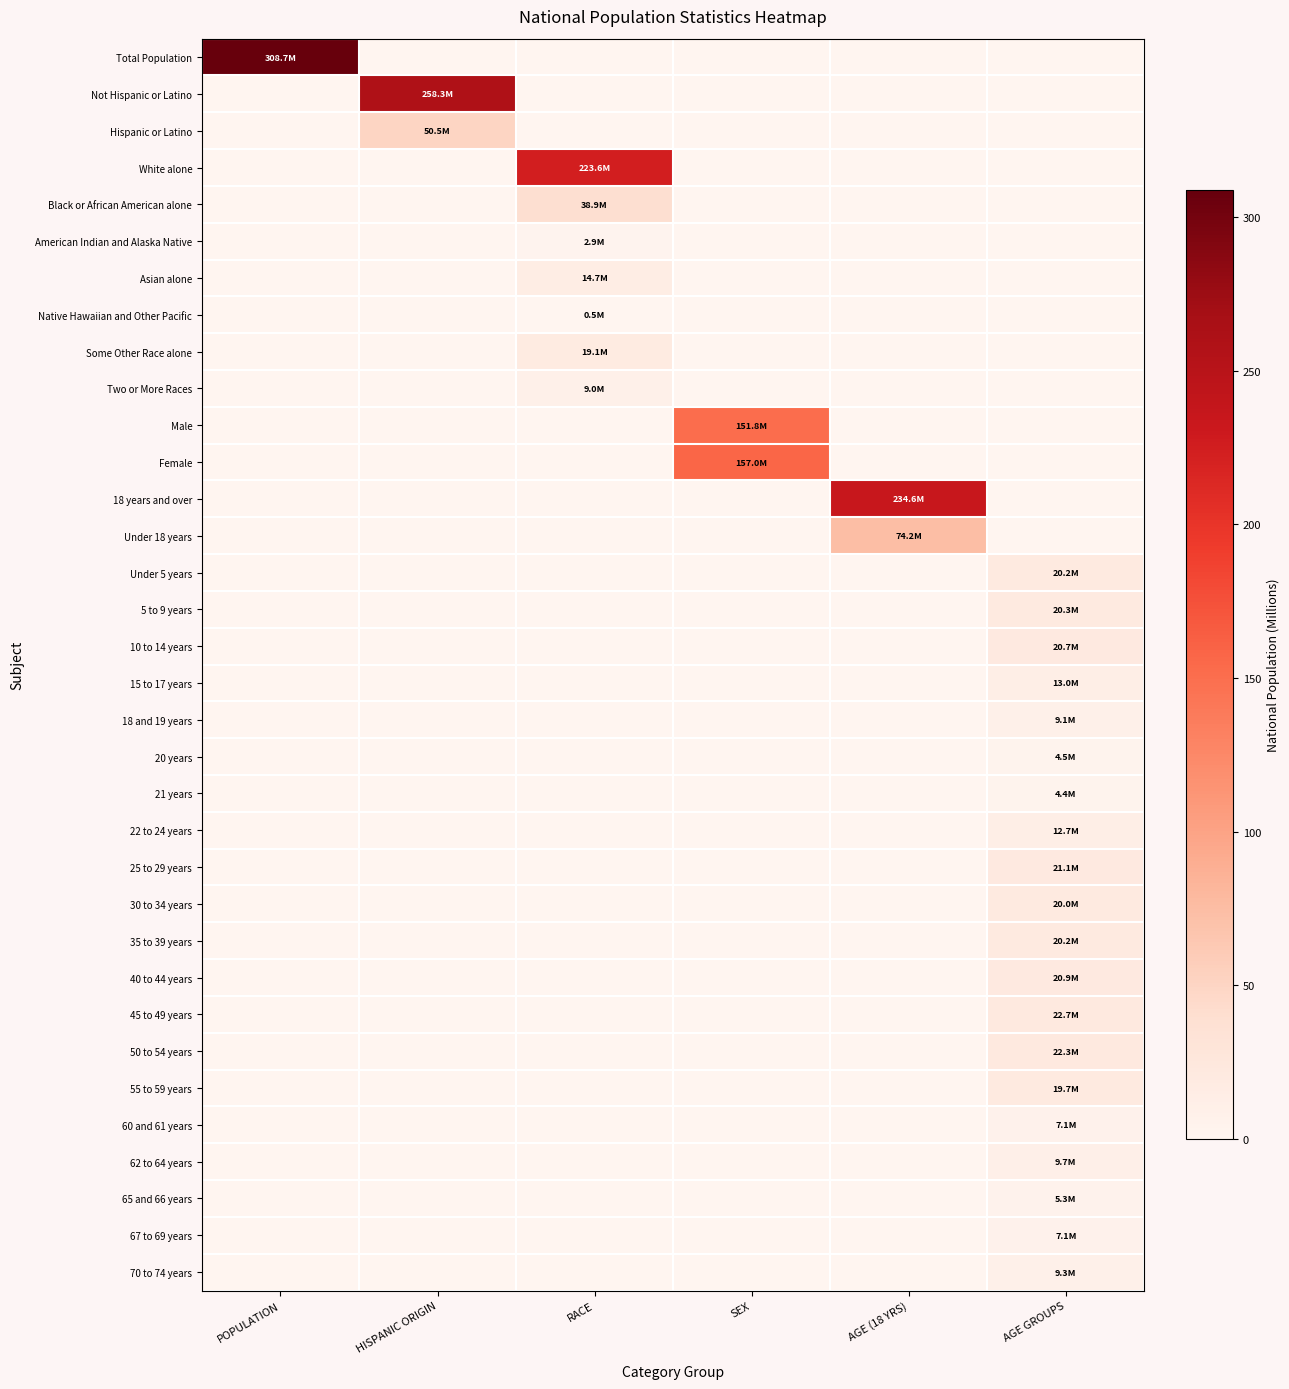

Reading left to right, what are all the values shown in this chart?

Total Population: POPULATION=308.7	HISPANIC ORIGIN=0.0	RACE=0.0	SEX=0.0	AGE (18 YRS)=0.0	AGE GROUPS=0.0
Not Hispanic or Latino: POPULATION=0.0	HISPANIC ORIGIN=258.3	RACE=0.0	SEX=0.0	AGE (18 YRS)=0.0	AGE GROUPS=0.0
Hispanic or Latino: POPULATION=0.0	HISPANIC ORIGIN=50.5	RACE=0.0	SEX=0.0	AGE (18 YRS)=0.0	AGE GROUPS=0.0
White alone: POPULATION=0.0	HISPANIC ORIGIN=0.0	RACE=223.6	SEX=0.0	AGE (18 YRS)=0.0	AGE GROUPS=0.0
Black or African American alone: POPULATION=0.0	HISPANIC ORIGIN=0.0	RACE=38.9	SEX=0.0	AGE (18 YRS)=0.0	AGE GROUPS=0.0
American Indian and Alaska Native: POPULATION=0.0	HISPANIC ORIGIN=0.0	RACE=2.9	SEX=0.0	AGE (18 YRS)=0.0	AGE GROUPS=0.0
Asian alone: POPULATION=0.0	HISPANIC ORIGIN=0.0	RACE=14.7	SEX=0.0	AGE (18 YRS)=0.0	AGE GROUPS=0.0
Native Hawaiian and Other Pacific: POPULATION=0.0	HISPANIC ORIGIN=0.0	RACE=0.5	SEX=0.0	AGE (18 YRS)=0.0	AGE GROUPS=0.0
Some Other Race alone: POPULATION=0.0	HISPANIC ORIGIN=0.0	RACE=19.1	SEX=0.0	AGE (18 YRS)=0.0	AGE GROUPS=0.0
Two or More Races: POPULATION=0.0	HISPANIC ORIGIN=0.0	RACE=9.0	SEX=0.0	AGE (18 YRS)=0.0	AGE GROUPS=0.0
Male: POPULATION=0.0	HISPANIC ORIGIN=0.0	RACE=0.0	SEX=151.8	AGE (18 YRS)=0.0	AGE GROUPS=0.0
Female: POPULATION=0.0	HISPANIC ORIGIN=0.0	RACE=0.0	SEX=157.0	AGE (18 YRS)=0.0	AGE GROUPS=0.0
18 years and over: POPULATION=0.0	HISPANIC ORIGIN=0.0	RACE=0.0	SEX=0.0	AGE (18 YRS)=234.6	AGE GROUPS=0.0
Under 18 years: POPULATION=0.0	HISPANIC ORIGIN=0.0	RACE=0.0	SEX=0.0	AGE (18 YRS)=74.2	AGE GROUPS=0.0
Under 5 years: POPULATION=0.0	HISPANIC ORIGIN=0.0	RACE=0.0	SEX=0.0	AGE (18 YRS)=0.0	AGE GROUPS=20.2
5 to 9 years: POPULATION=0.0	HISPANIC ORIGIN=0.0	RACE=0.0	SEX=0.0	AGE (18 YRS)=0.0	AGE GROUPS=20.3
10 to 14 years: POPULATION=0.0	HISPANIC ORIGIN=0.0	RACE=0.0	SEX=0.0	AGE (18 YRS)=0.0	AGE GROUPS=20.7
15 to 17 years: POPULATION=0.0	HISPANIC ORIGIN=0.0	RACE=0.0	SEX=0.0	AGE (18 YRS)=0.0	AGE GROUPS=13.0
18 and 19 years: POPULATION=0.0	HISPANIC ORIGIN=0.0	RACE=0.0	SEX=0.0	AGE (18 YRS)=0.0	AGE GROUPS=9.1
20 years: POPULATION=0.0	HISPANIC ORIGIN=0.0	RACE=0.0	SEX=0.0	AGE (18 YRS)=0.0	AGE GROUPS=4.5
21 years: POPULATION=0.0	HISPANIC ORIGIN=0.0	RACE=0.0	SEX=0.0	AGE (18 YRS)=0.0	AGE GROUPS=4.4
22 to 24 years: POPULATION=0.0	HISPANIC ORIGIN=0.0	RACE=0.0	SEX=0.0	AGE (18 YRS)=0.0	AGE GROUPS=12.7
25 to 29 years: POPULATION=0.0	HISPANIC ORIGIN=0.0	RACE=0.0	SEX=0.0	AGE (18 YRS)=0.0	AGE GROUPS=21.1
30 to 34 years: POPULATION=0.0	HISPANIC ORIGIN=0.0	RACE=0.0	SEX=0.0	AGE (18 YRS)=0.0	AGE GROUPS=20.0
35 to 39 years: POPULATION=0.0	HISPANIC ORIGIN=0.0	RACE=0.0	SEX=0.0	AGE (18 YRS)=0.0	AGE GROUPS=20.2
40 to 44 years: POPULATION=0.0	HISPANIC ORIGIN=0.0	RACE=0.0	SEX=0.0	AGE (18 YRS)=0.0	AGE GROUPS=20.9
45 to 49 years: POPULATION=0.0	HISPANIC ORIGIN=0.0	RACE=0.0	SEX=0.0	AGE (18 YRS)=0.0	AGE GROUPS=22.7
50 to 54 years: POPULATION=0.0	HISPANIC ORIGIN=0.0	RACE=0.0	SEX=0.0	AGE (18 YRS)=0.0	AGE GROUPS=22.3
55 to 59 years: POPULATION=0.0	HISPANIC ORIGIN=0.0	RACE=0.0	SEX=0.0	AGE (18 YRS)=0.0	AGE GROUPS=19.7
60 and 61 years: POPULATION=0.0	HISPANIC ORIGIN=0.0	RACE=0.0	SEX=0.0	AGE (18 YRS)=0.0	AGE GROUPS=7.1
62 to 64 years: POPULATION=0.0	HISPANIC ORIGIN=0.0	RACE=0.0	SEX=0.0	AGE (18 YRS)=0.0	AGE GROUPS=9.7
65 and 66 years: POPULATION=0.0	HISPANIC ORIGIN=0.0	RACE=0.0	SEX=0.0	AGE (18 YRS)=0.0	AGE GROUPS=5.3
67 to 69 years: POPULATION=0.0	HISPANIC ORIGIN=0.0	RACE=0.0	SEX=0.0	AGE (18 YRS)=0.0	AGE GROUPS=7.1
70 to 74 years: POPULATION=0.0	HISPANIC ORIGIN=0.0	RACE=0.0	SEX=0.0	AGE (18 YRS)=0.0	AGE GROUPS=9.3